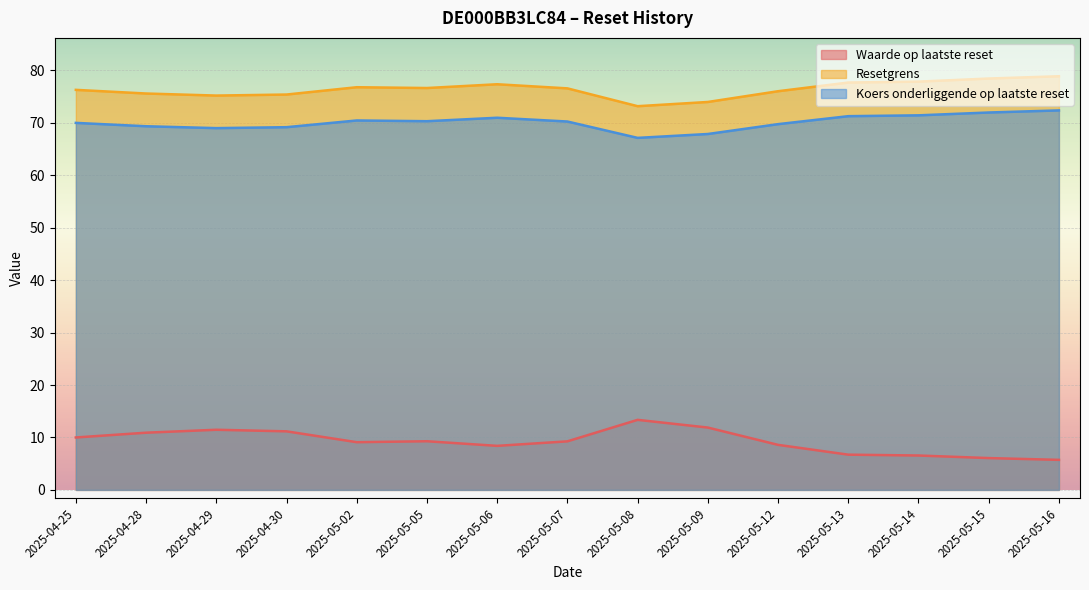

What are all the series names shown in the legend?

Waarde op laatste reset, Resetgrens, Koers onderliggende op laatste reset